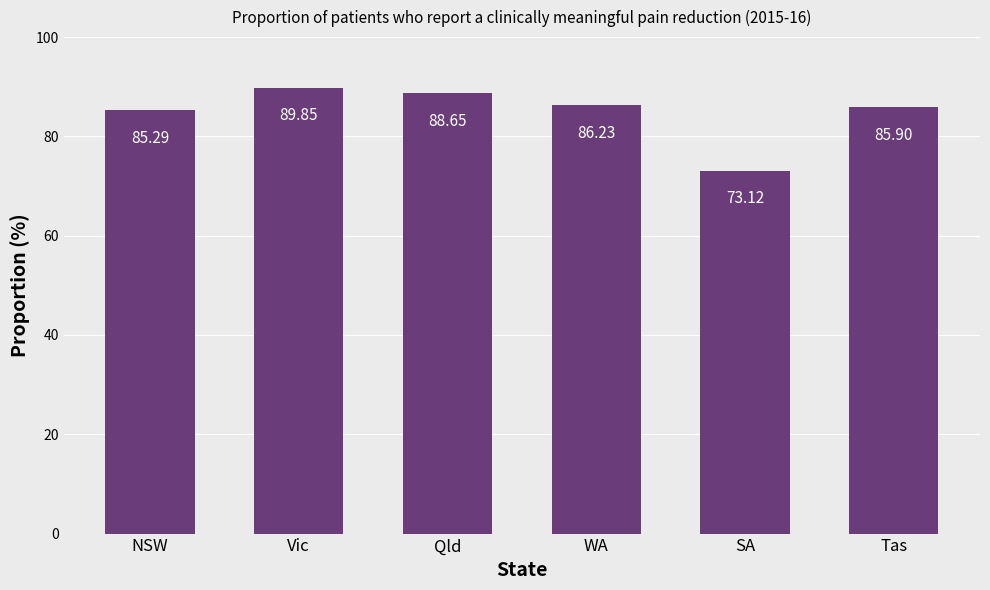

List the labels in order of value, largest first.

Vic, Qld, WA, Tas, NSW, SA